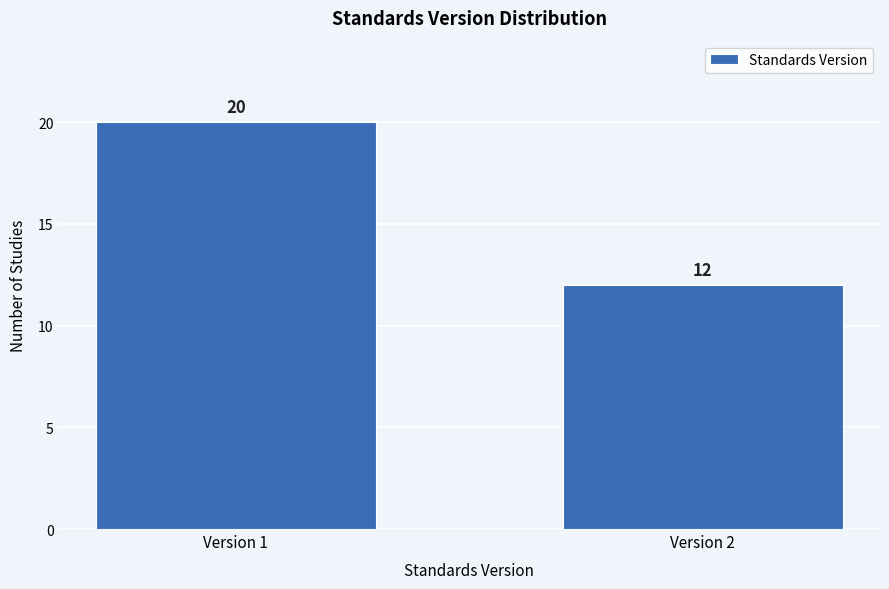

Reading left to right, extract all data points from this chart.

20	12